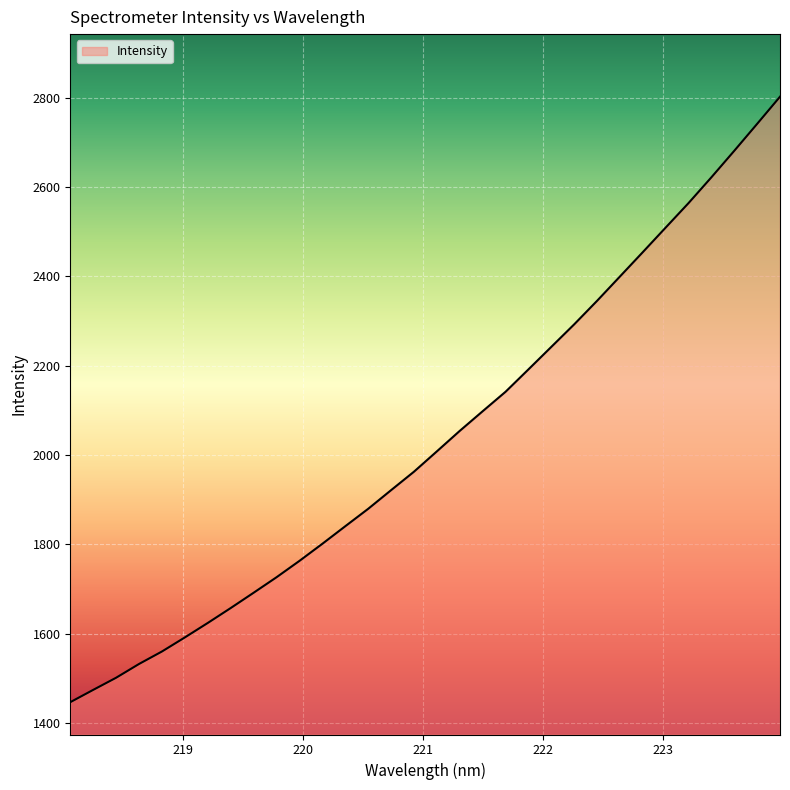

What is the difference between the maximum and minimum values?

1355.3